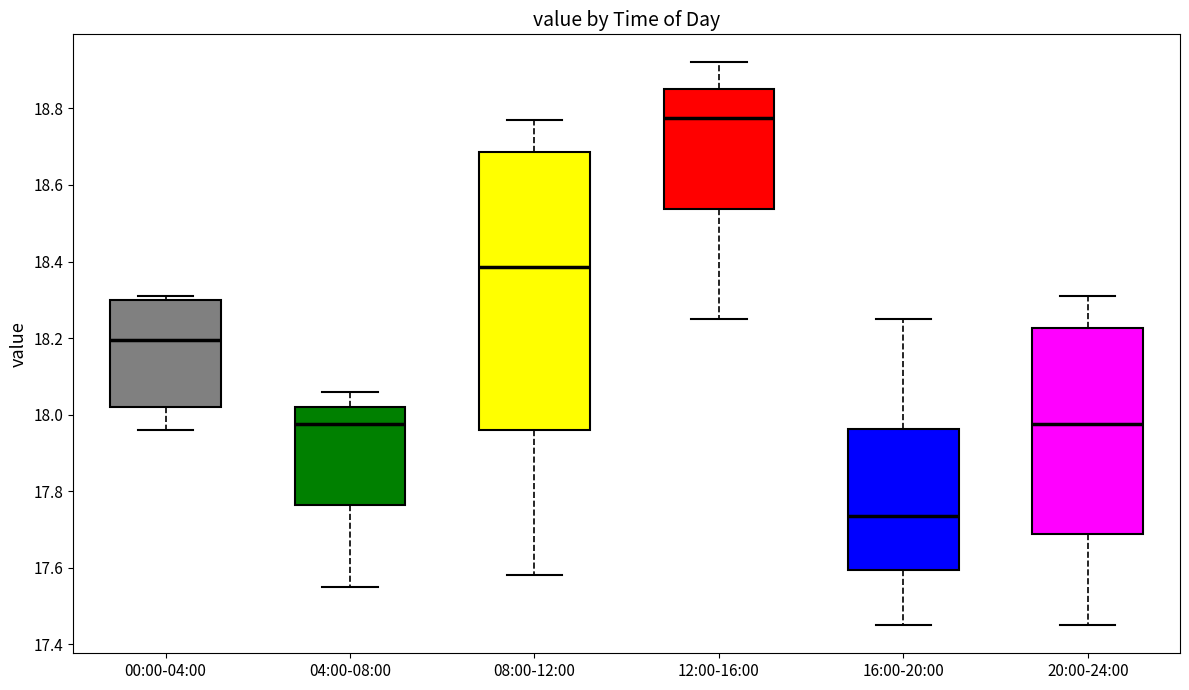

Reading left to right, read every box against the y-axis: the position of its median line, the range the box covers, and the ends of its whiskers. The values are not printed on the chart, so give them approximately, as read against the axis.

00:00-04:00: median 18.20, box 18.02 to 18.30, whiskers 17.96 to 18.32
04:00-08:00: median 17.98, box 17.76 to 18.02, whiskers 17.56 to 18.06
08:00-12:00: median 18.38, box 17.96 to 18.68, whiskers 17.58 to 18.78
12:00-16:00: median 18.78, box 18.54 to 18.86, whiskers 18.26 to 18.92
16:00-20:00: median 17.74, box 17.60 to 17.96, whiskers 17.46 to 18.26
20:00-24:00: median 17.98, box 17.68 to 18.22, whiskers 17.46 to 18.32